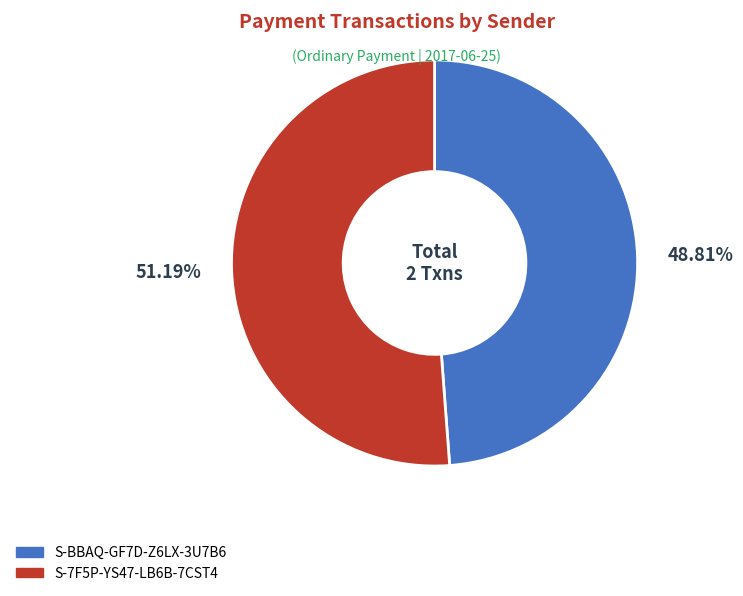

Is it true that S-BBAQ-GF7D-Z6LX-3U7B6 is 49% of the pie?

True